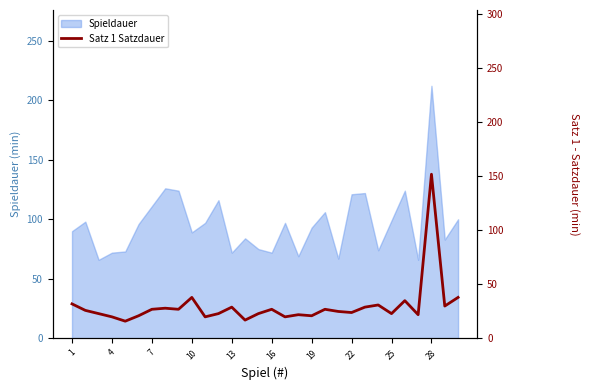

The value of Spieldauer at 28 is 212. True or false?

True